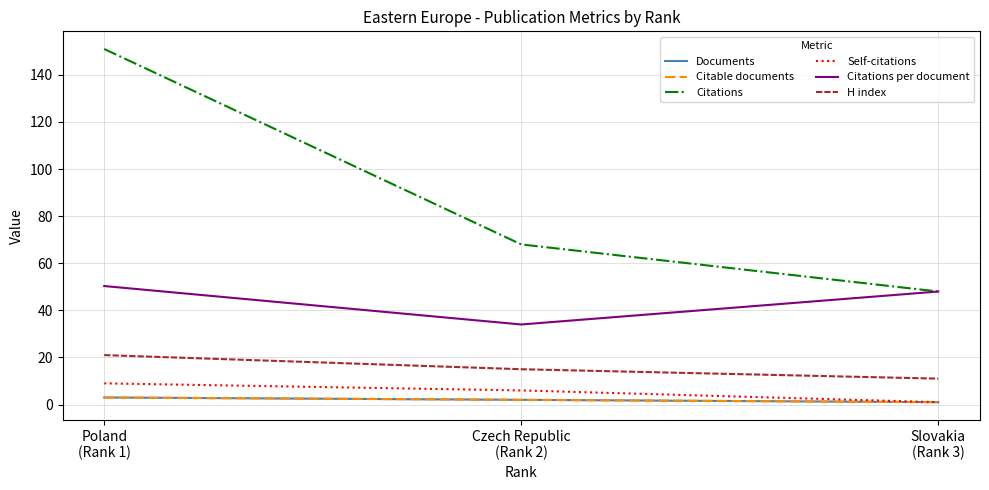

Which series has the largest total across all categories?

Citations